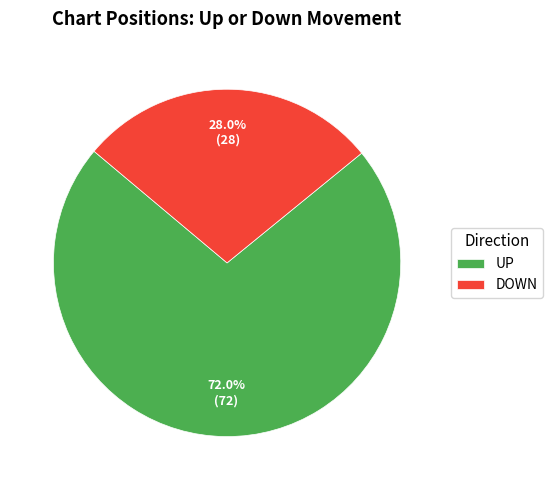

Count the number of slices in the pie.

2